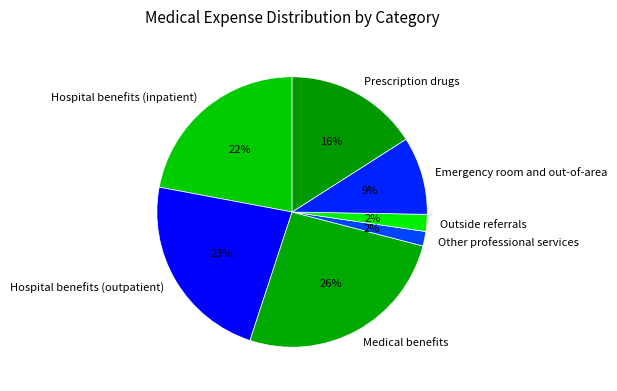

The Emergency room and out-of-area slice represents 1% of the pie. True or false?

False